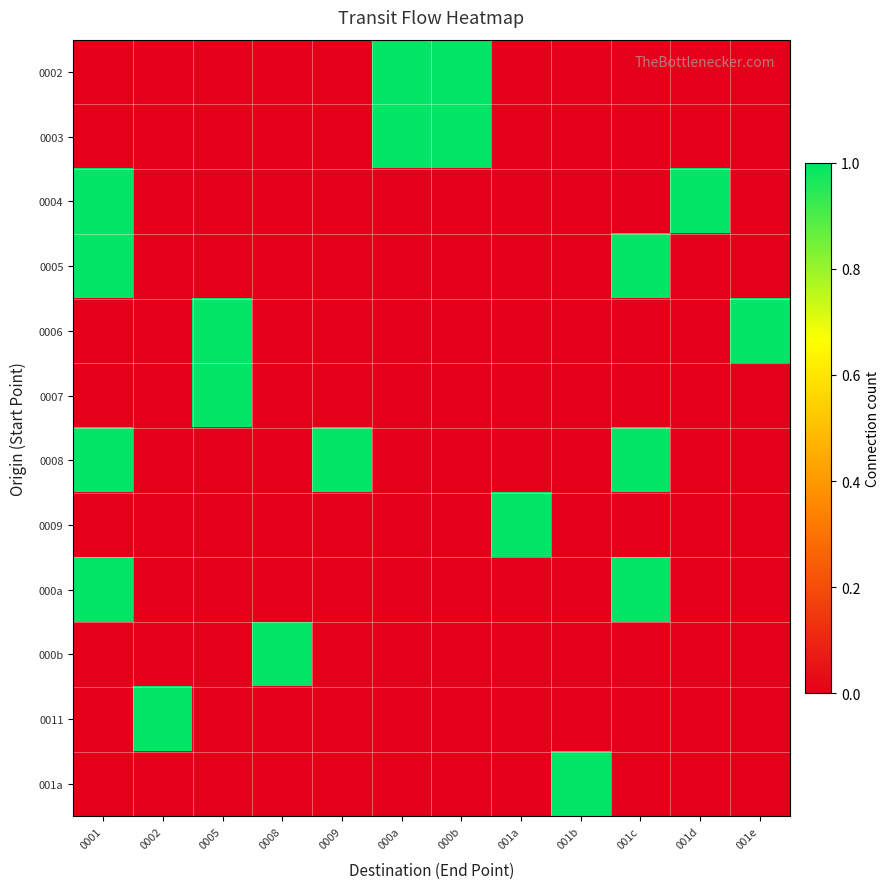

Reading left to right, what are all the values shown in this chart?

0002: 0001=0	0002=0	0005=0	0008=0	0009=0	000a=1	000b=1	001a=0	001b=0	001c=0	001d=0	001e=0
0003: 0001=0	0002=0	0005=0	0008=0	0009=0	000a=1	000b=1	001a=0	001b=0	001c=0	001d=0	001e=0
0004: 0001=1	0002=0	0005=0	0008=0	0009=0	000a=0	000b=0	001a=0	001b=0	001c=0	001d=1	001e=0
0005: 0001=1	0002=0	0005=0	0008=0	0009=0	000a=0	000b=0	001a=0	001b=0	001c=1	001d=0	001e=0
0006: 0001=0	0002=0	0005=1	0008=0	0009=0	000a=0	000b=0	001a=0	001b=0	001c=0	001d=0	001e=1
0007: 0001=0	0002=0	0005=1	0008=0	0009=0	000a=0	000b=0	001a=0	001b=0	001c=0	001d=0	001e=0
0008: 0001=1	0002=0	0005=0	0008=0	0009=1	000a=0	000b=0	001a=0	001b=0	001c=1	001d=0	001e=0
0009: 0001=0	0002=0	0005=0	0008=0	0009=0	000a=0	000b=0	001a=1	001b=0	001c=0	001d=0	001e=0
000a: 0001=1	0002=0	0005=0	0008=0	0009=0	000a=0	000b=0	001a=0	001b=0	001c=1	001d=0	001e=0
000b: 0001=0	0002=0	0005=0	0008=1	0009=0	000a=0	000b=0	001a=0	001b=0	001c=0	001d=0	001e=0
0011: 0001=0	0002=1	0005=0	0008=0	0009=0	000a=0	000b=0	001a=0	001b=0	001c=0	001d=0	001e=0
001a: 0001=0	0002=0	0005=0	0008=0	0009=0	000a=0	000b=0	001a=0	001b=1	001c=0	001d=0	001e=0